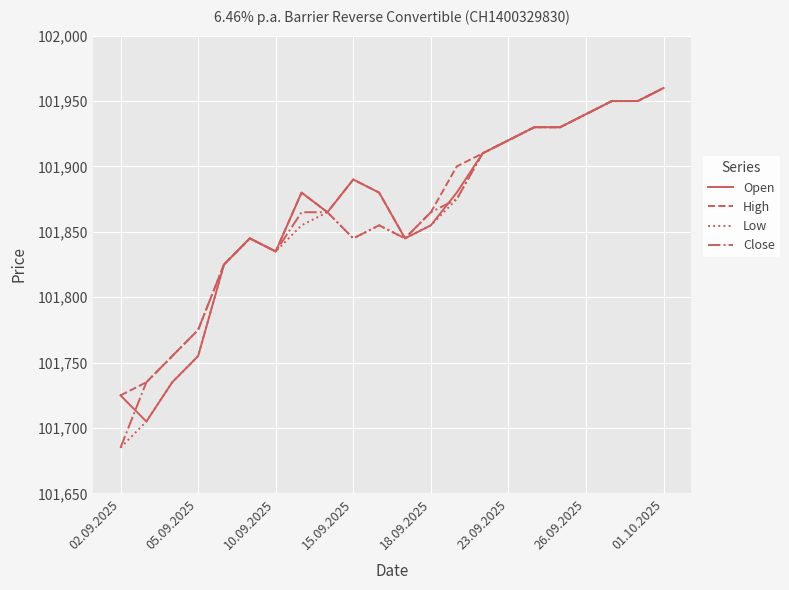

What is the maximum value for Close?

101960